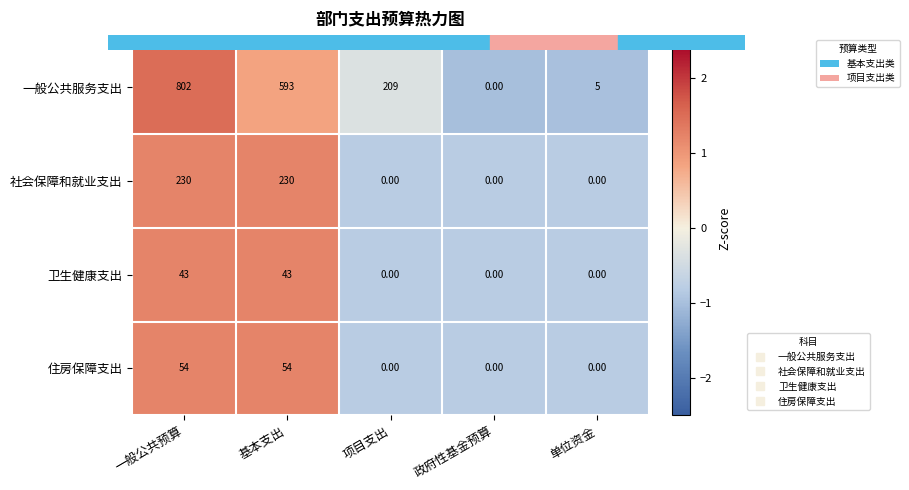

At 基本支出, list the series in order from largest to smallest.

一般公共服务支出, 社会保障和就业支出, 住房保障支出, 卫生健康支出